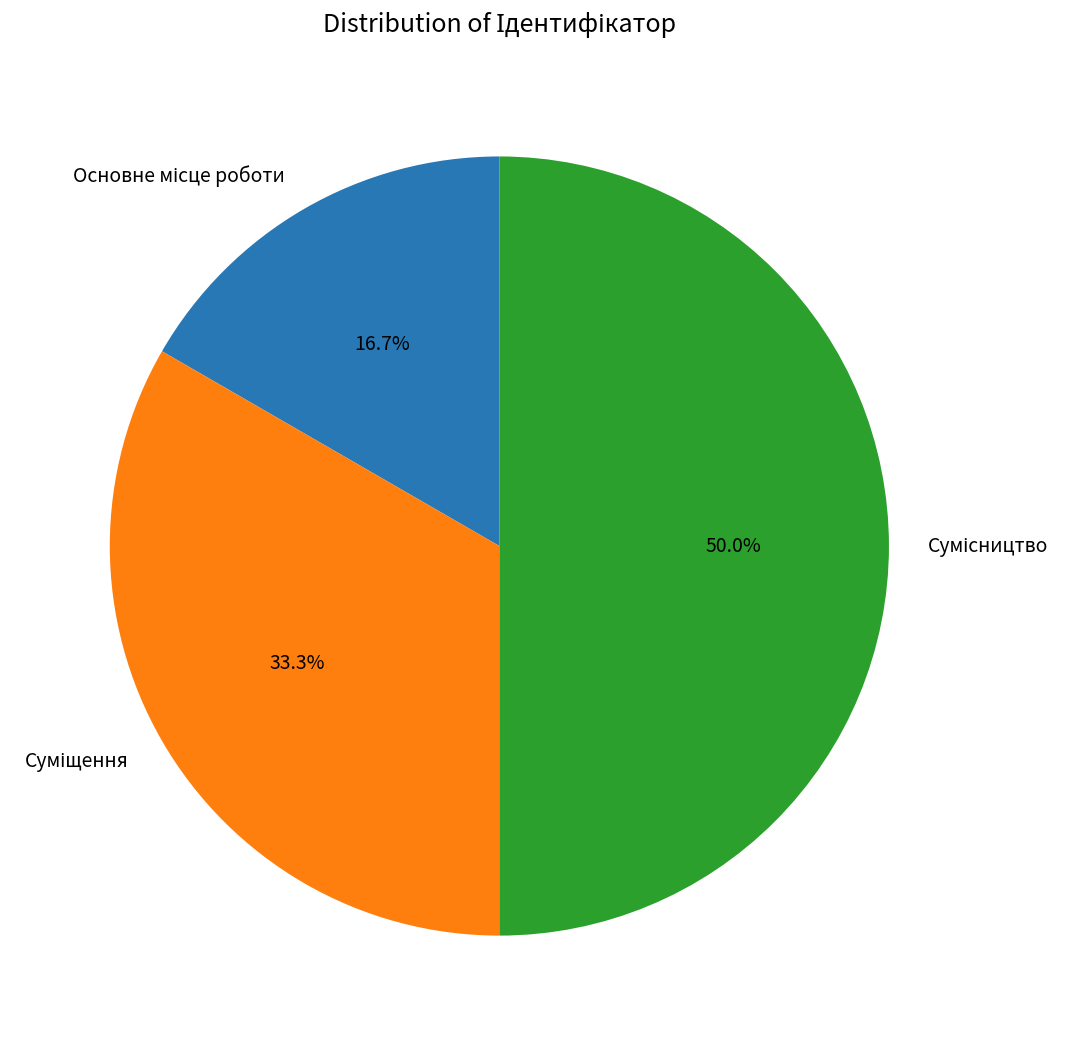

Rank the categories by value from highest to lowest.

Сумісництво, Суміщення, Основне місце роботи